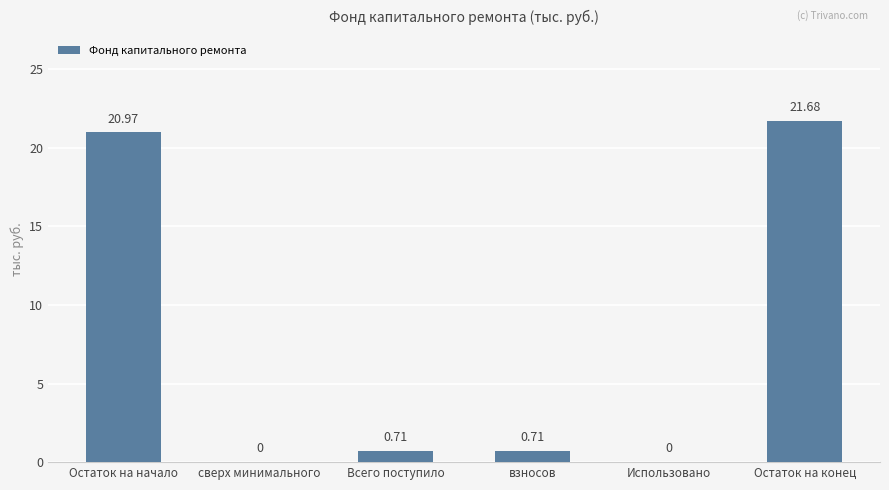

Is it true that the value at Использовано is 0.0?

True